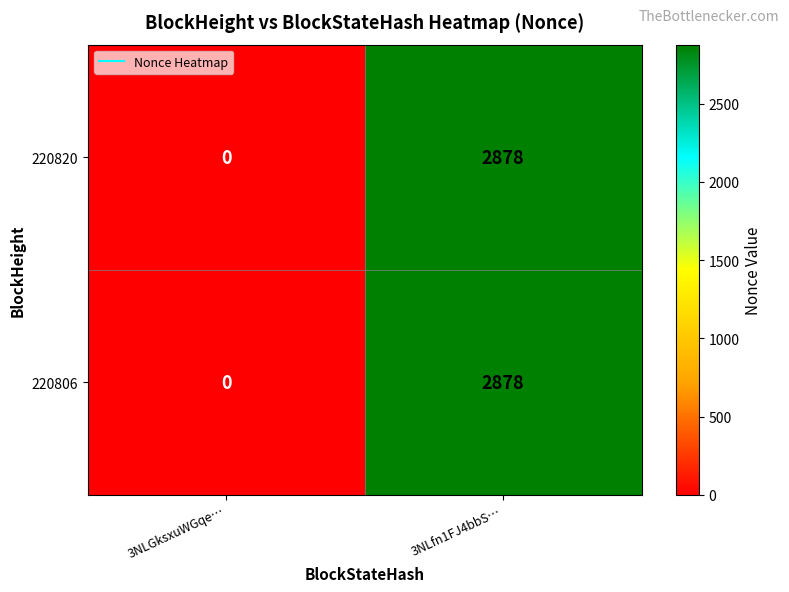

At which category is the sum across all series the highest?

3NLfn1FJ4bbS…